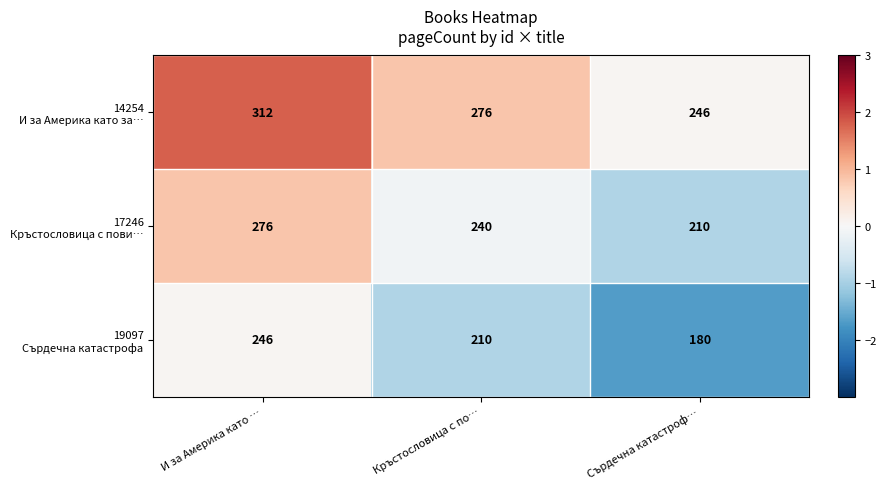

Which label corresponds to the largest value in the chart?

И за Америка като …